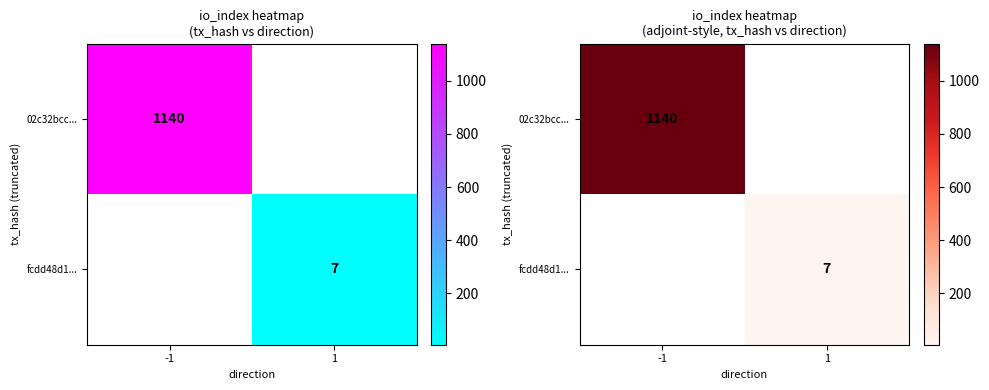

What is the minimum value shown in the chart?

7.0